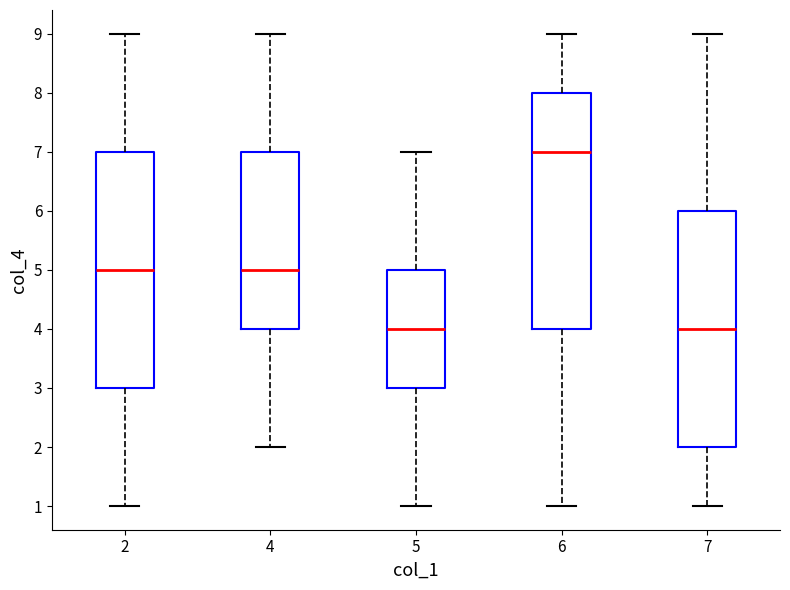

Reading left to right, transcribe this box plot: for each box, give where its median line is, the range the box spans, and where its two whiskers end, as read against the y-axis. The values are not printed on the chart, so give them approximately, as read against the axis.

2: median 5, box 3 to 7, whiskers 1 to 9
4: median 5, box 4 to 7, whiskers 2 to 9
5: median 4, box 3 to 5, whiskers 1 to 7
6: median 7, box 4 to 8, whiskers 1 to 9
7: median 4, box 2 to 6, whiskers 1 to 9